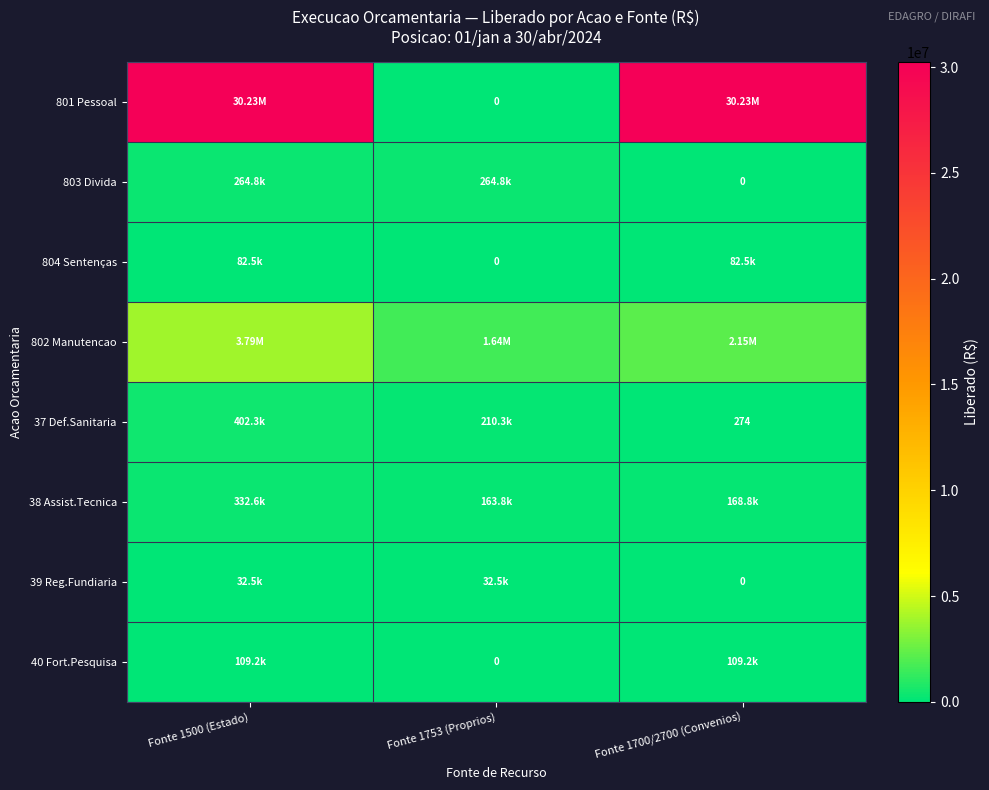

Where is 38 Assist.Tecnica nearest to the value 248199?

Fonte 1700/2700 (Convenios)